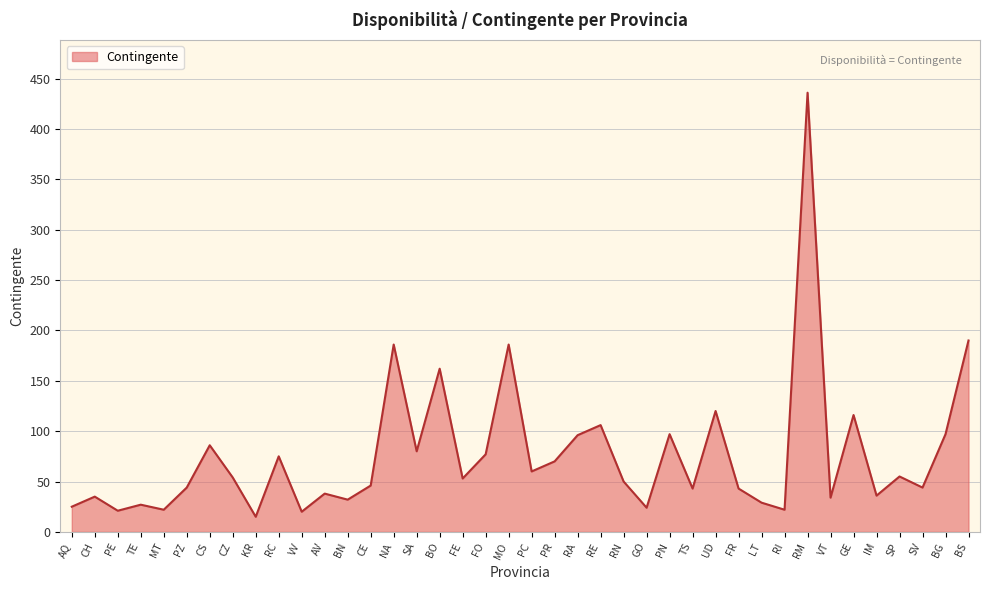

At which category does the chart reach its minimum across all series?

KR